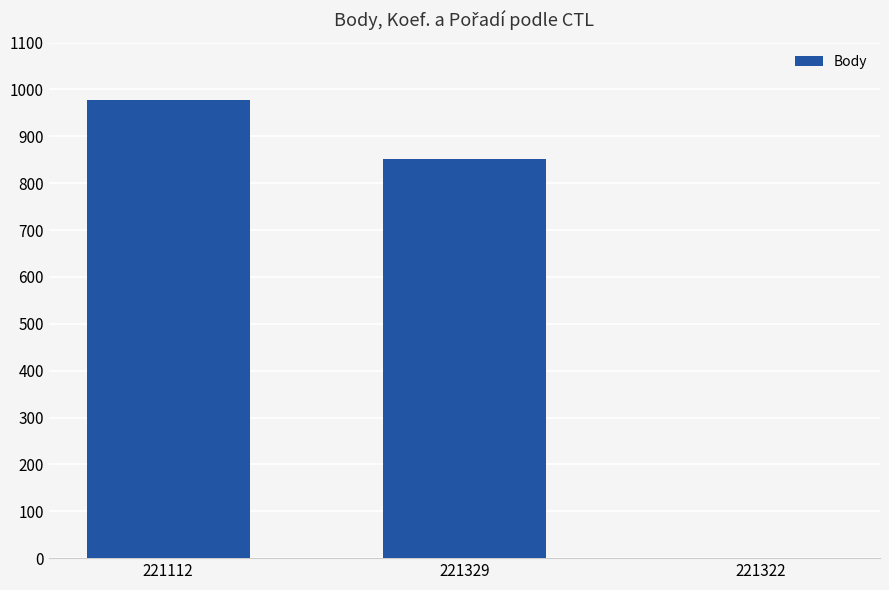

Which label corresponds to the largest value in the chart?

221112